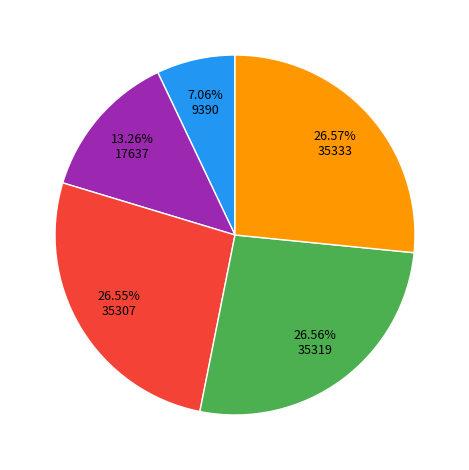

Is there a majority slice in this chart?

No